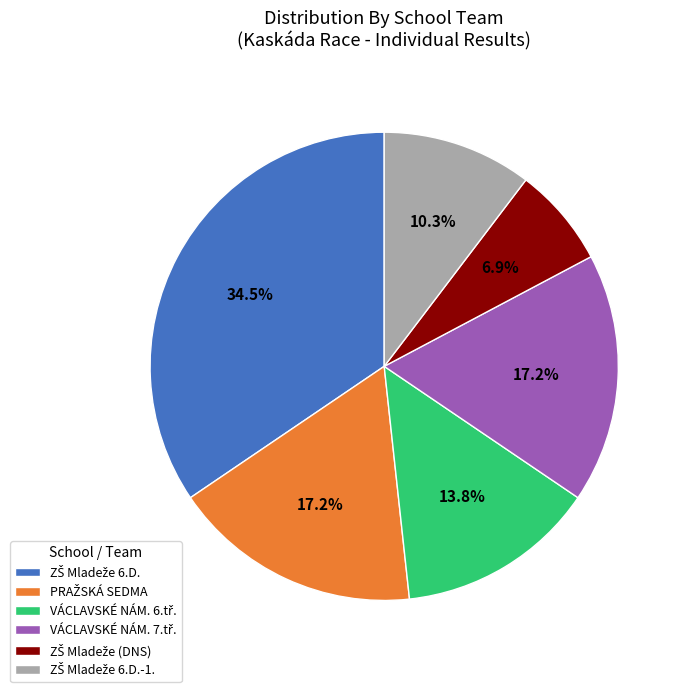

Does any single category account for the majority?

No